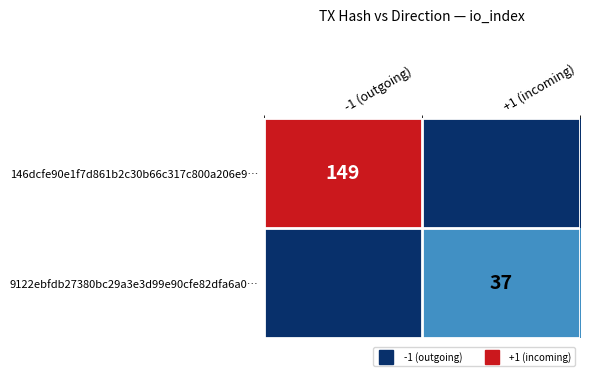

What is the sum of all 9122ebfdb27380bc29a3e3d99e90cfe82dfa6a0… values?

37